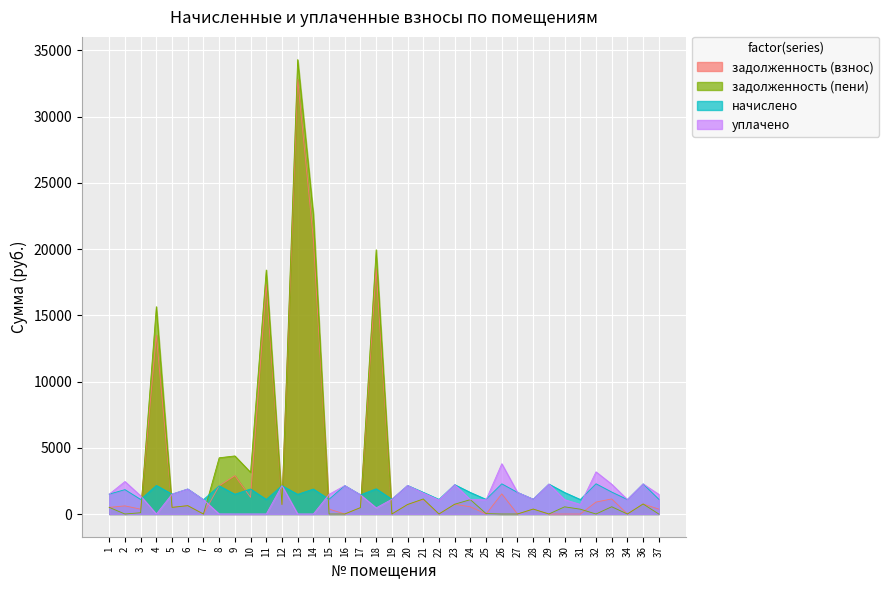

How many times do задолженность (взнос) and начислено cross each other?

9